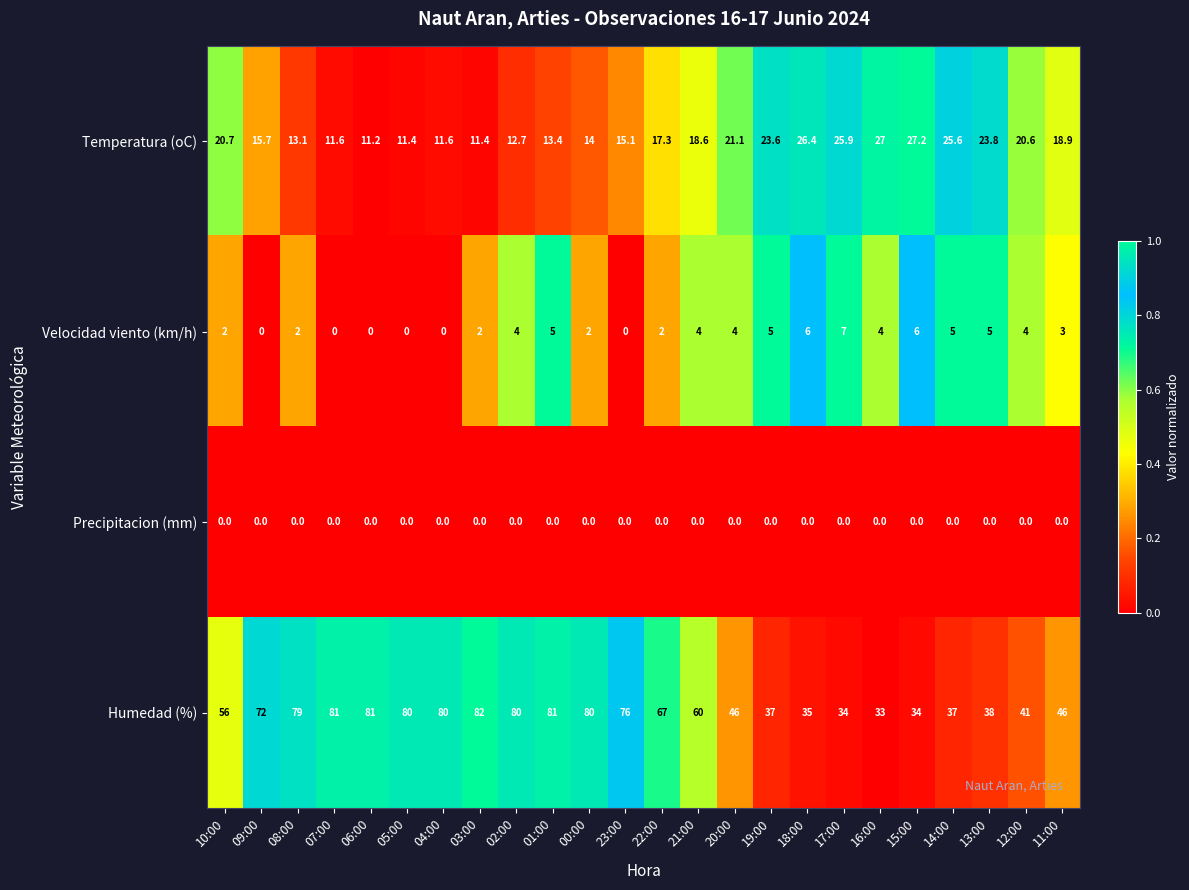

Which series has the largest total across all categories?

Humedad (%)